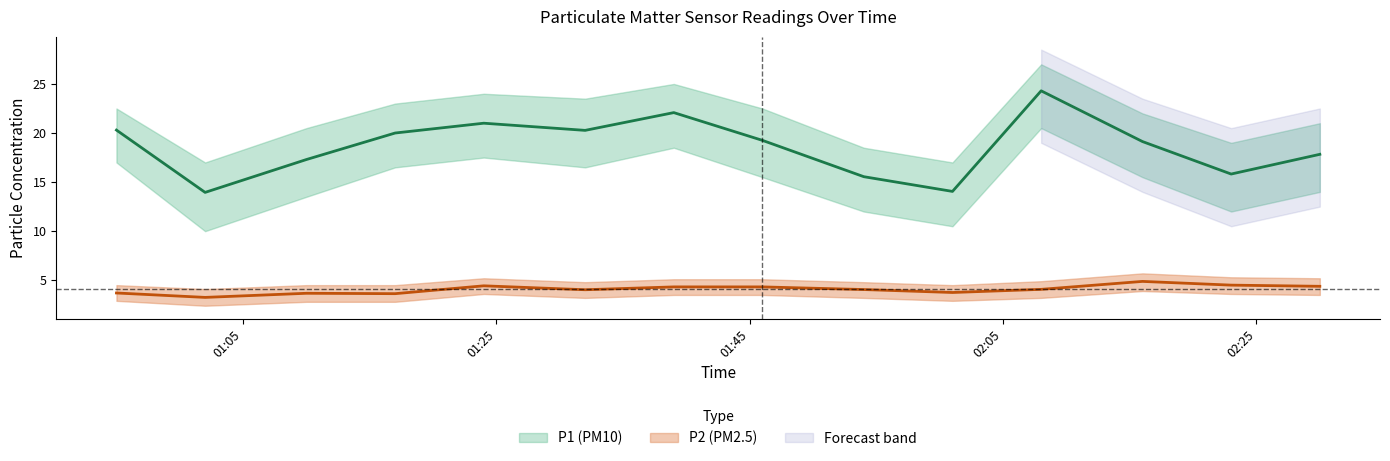

What is the value of the P2 point at the 6th from the left?

4.0